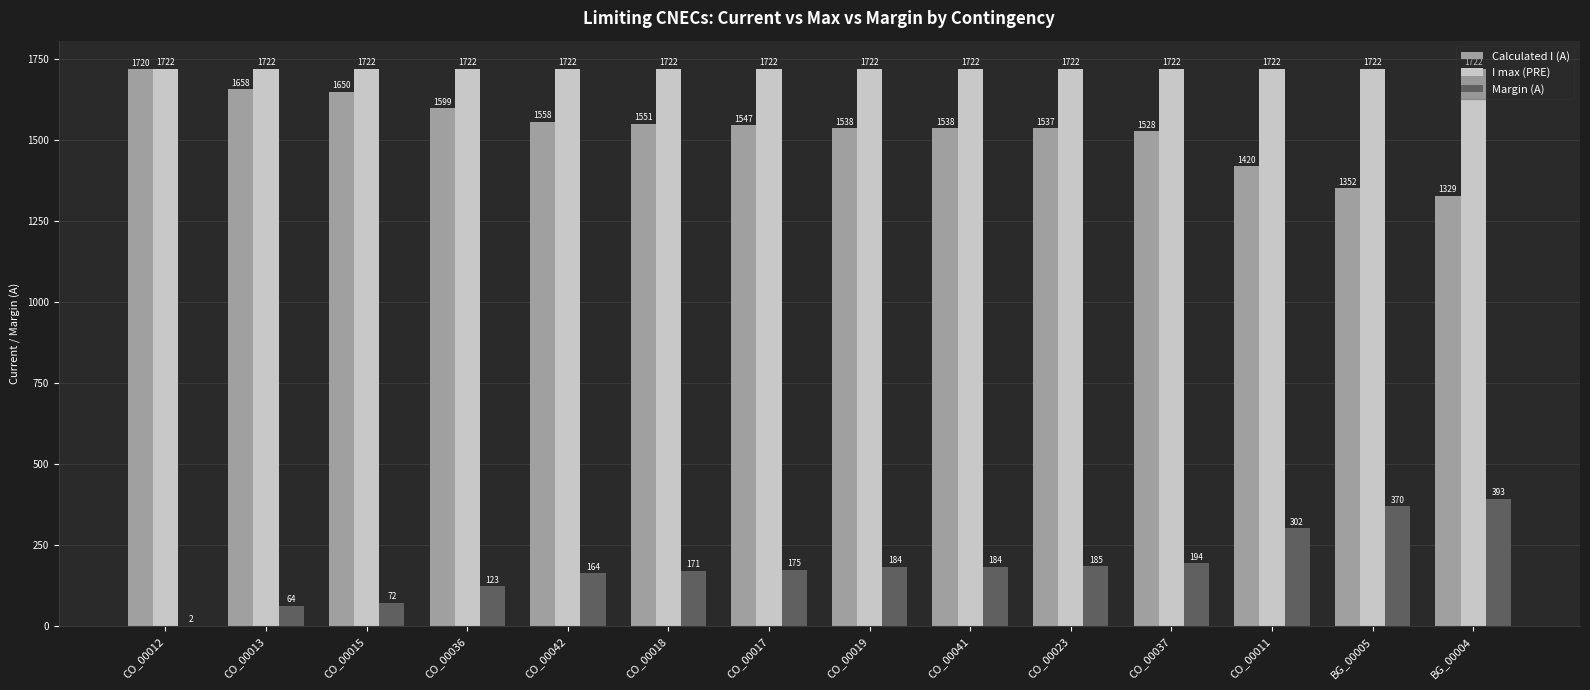

Is it true that I max (PRE) equals 1722 at CO_00041?

True